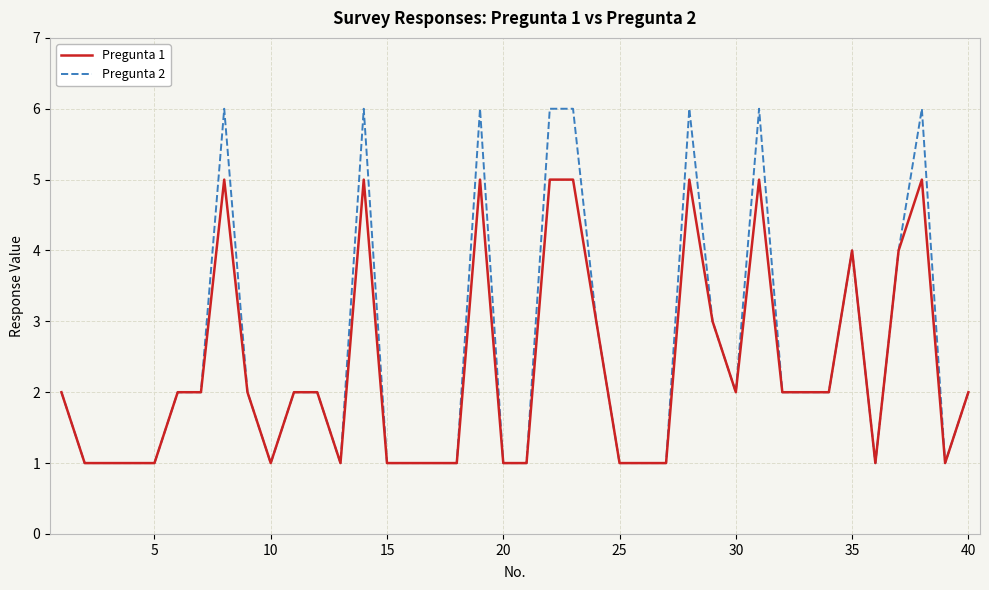

List the series in order of their peak value, lowest first.

Pregunta 1, Pregunta 2